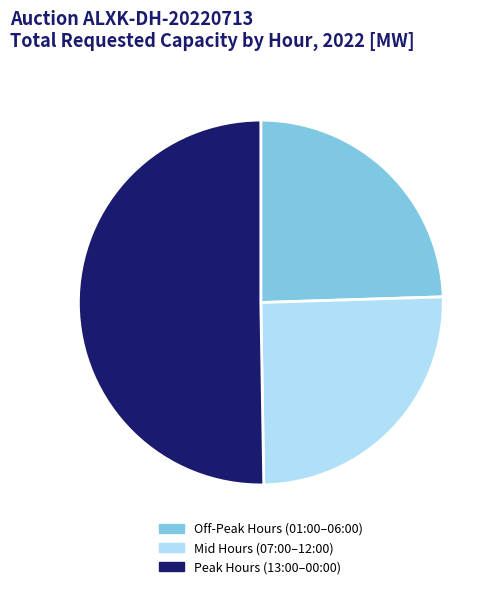

How many segments does this pie chart have?

3